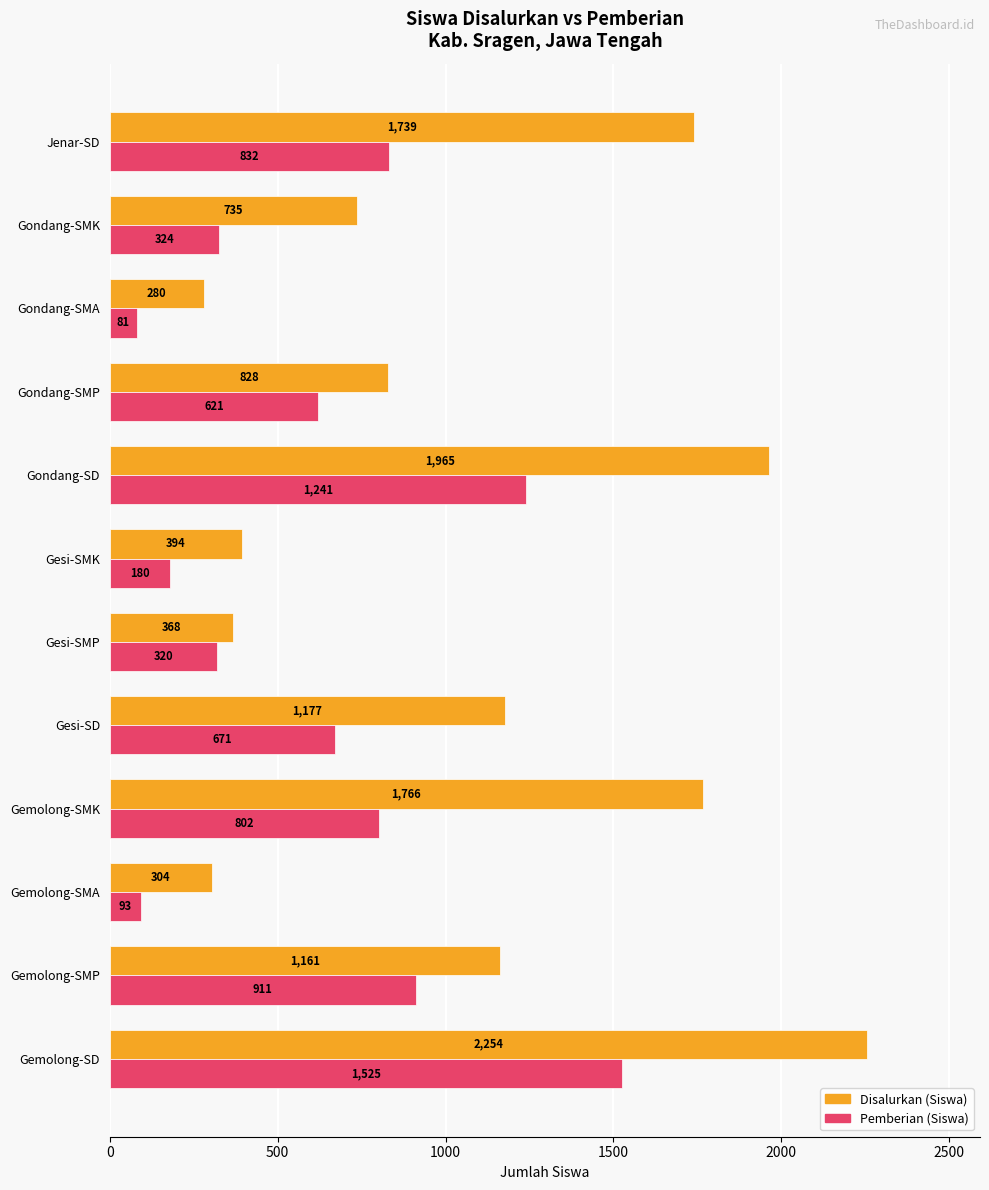

Is it true that Disalurkan (Siswa) equals 75 at Gemolong-SMA?

False